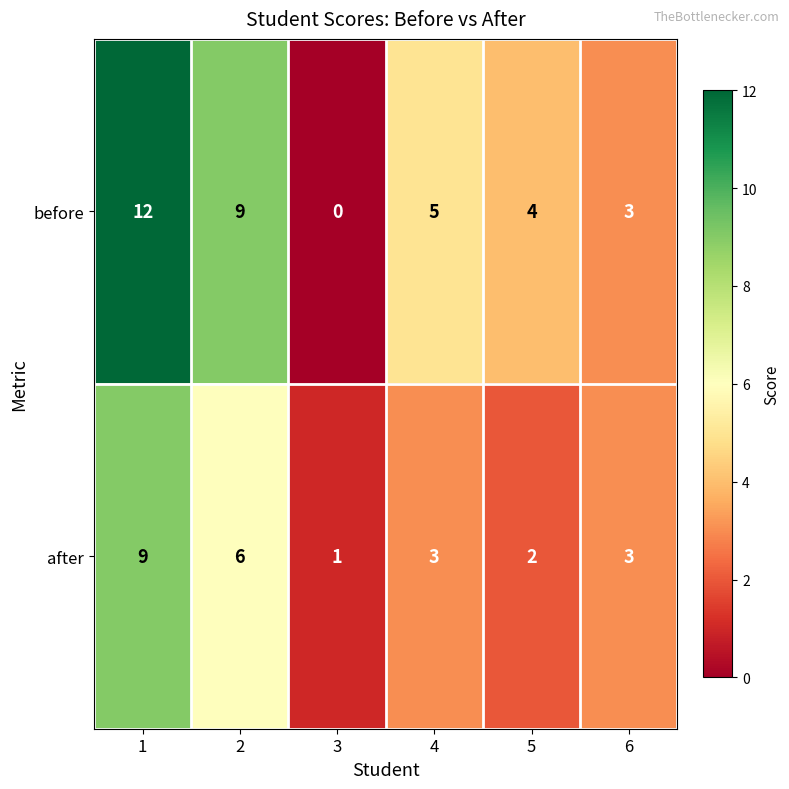

Which series changed the most between 3 and 5?

before